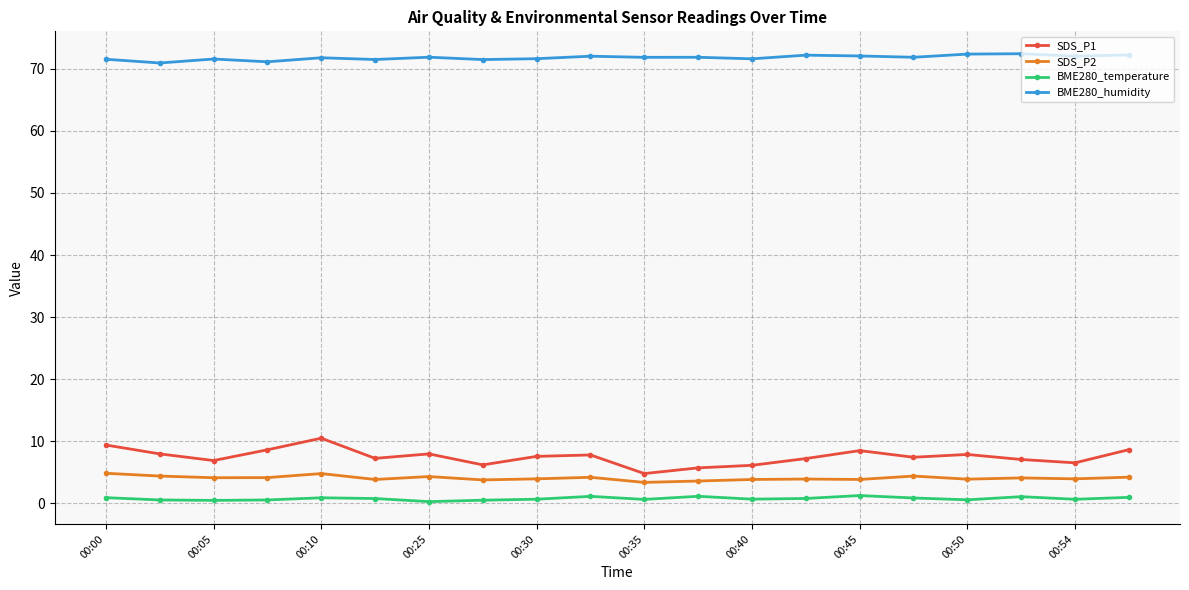

What is the greatest value displayed?

72.4